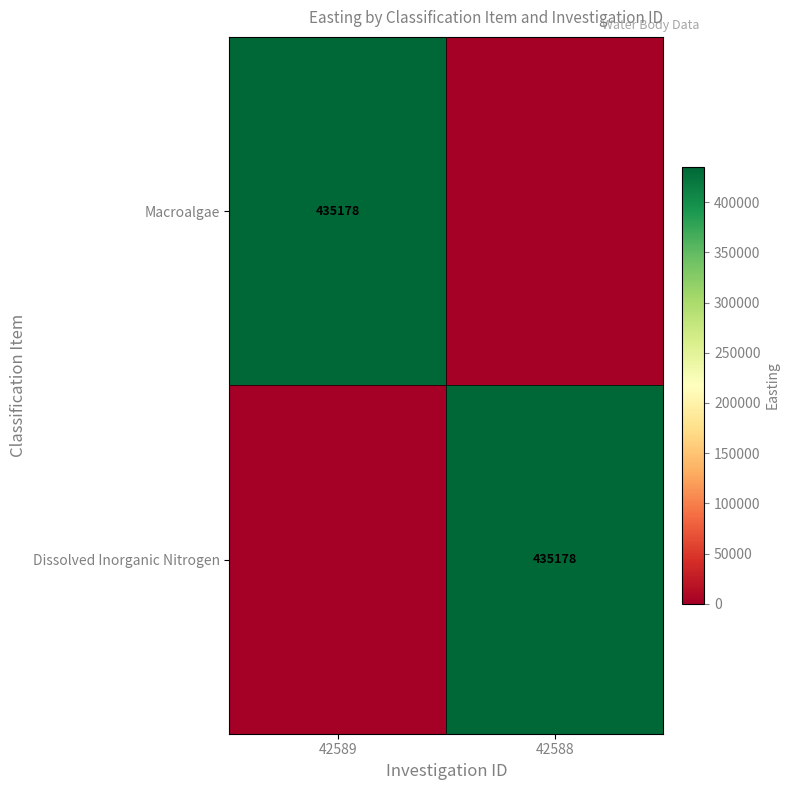

True or false: Macroalgae has a value of 435178 at 42589.

True